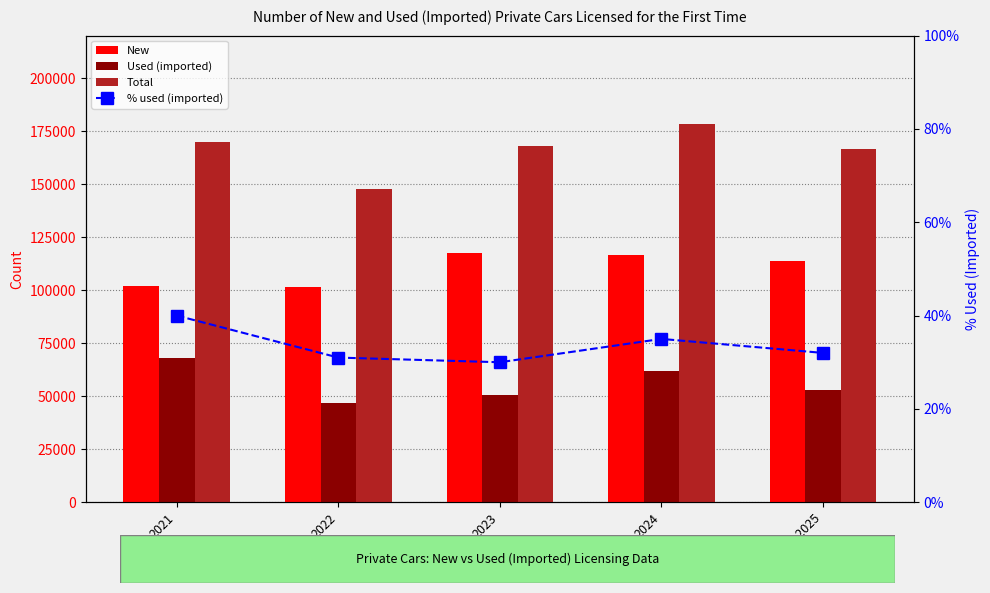

What value does the Used (imported) series have at 2022?

46567.0